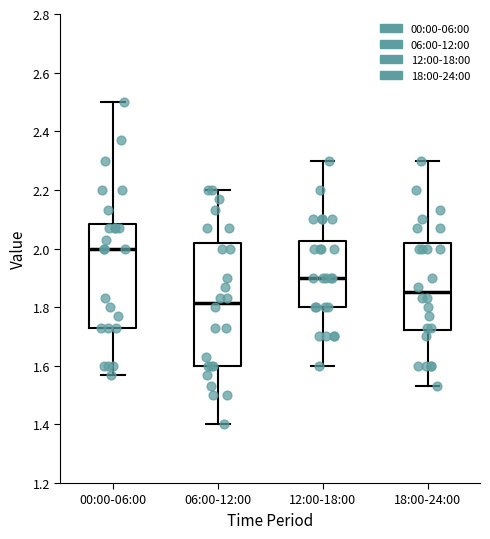

Where is the lower edge of the box for 12:00-18:00 on the y-axis? The values are not printed on the chart, so give them approximately, as read against the axis.

1.80